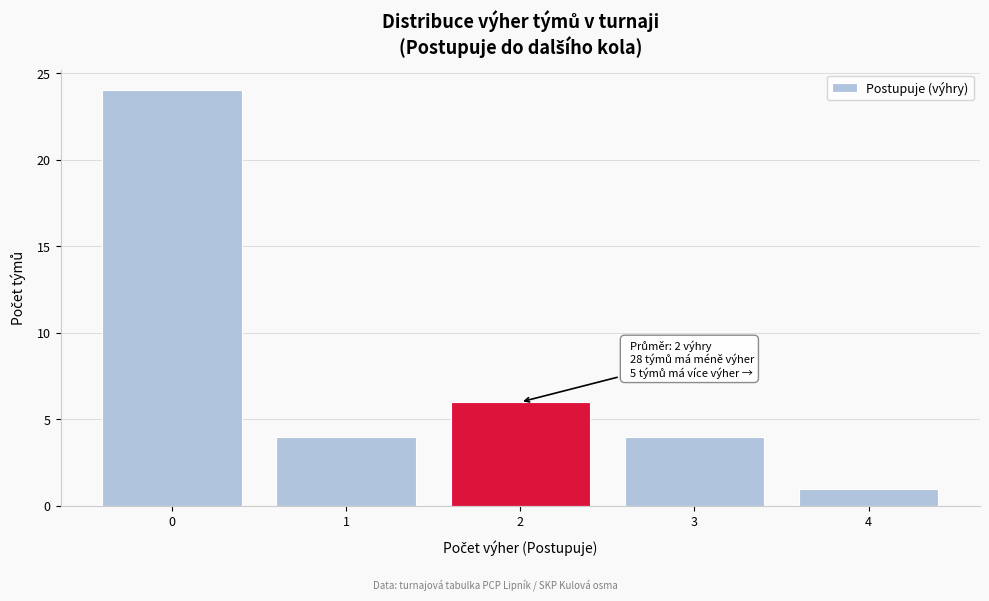

Reading right to left, transcribe all the data shown in this chart.

4=1	3=4	2=6	1=4	0=24